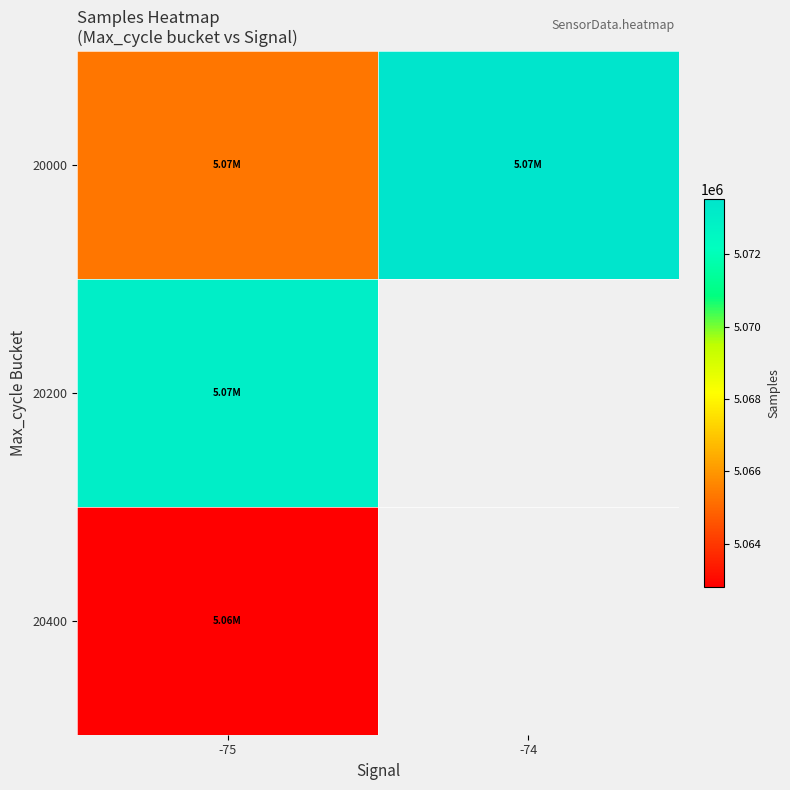

Rank the categories by 20400 value from lowest to highest.

-75, -74